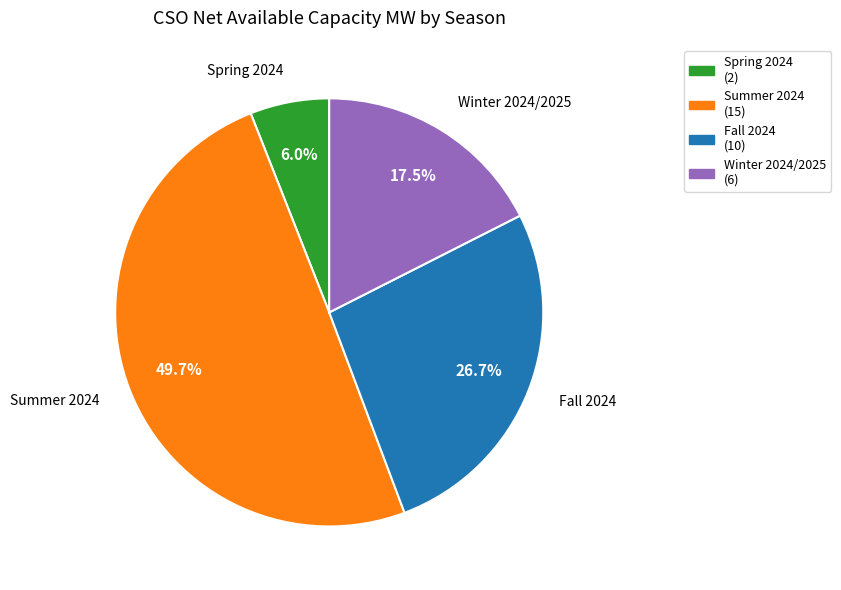

What portion of the pie excludes Summer 2024?

50.3%